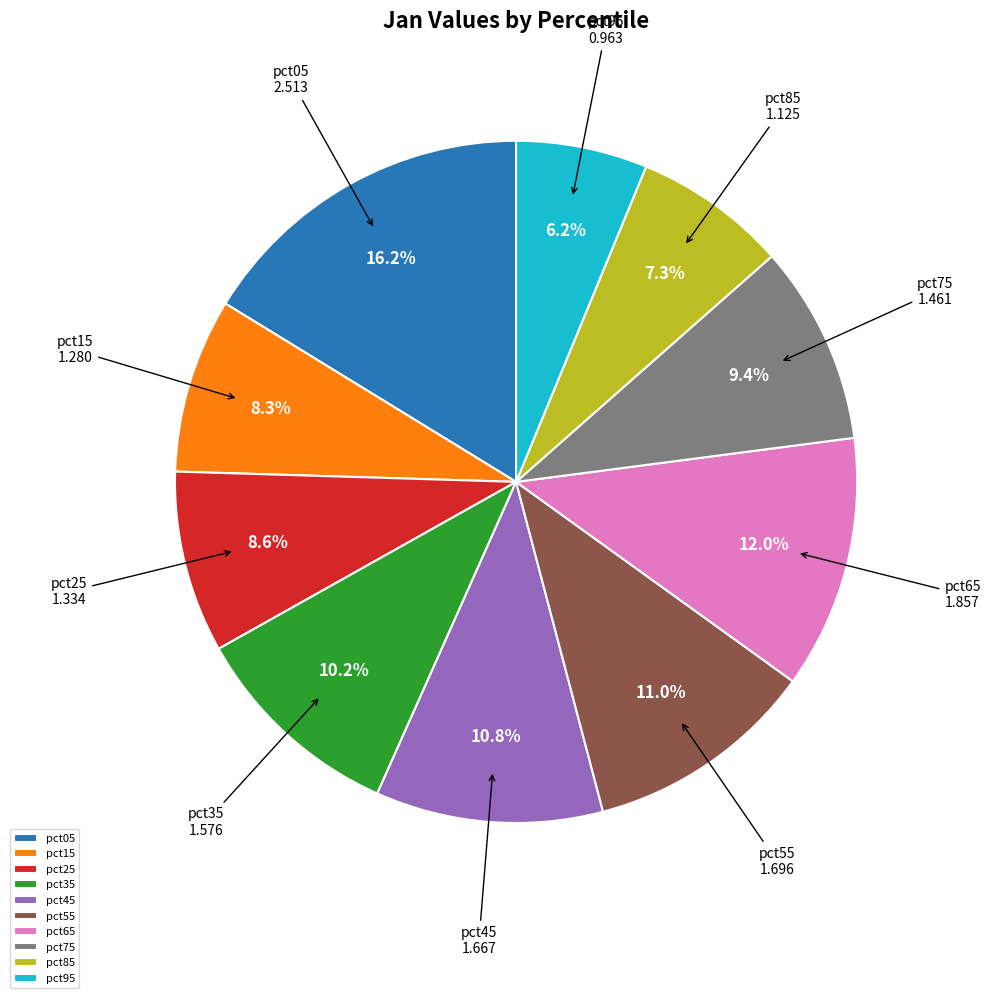

Is pct85 the majority of the pie?

No